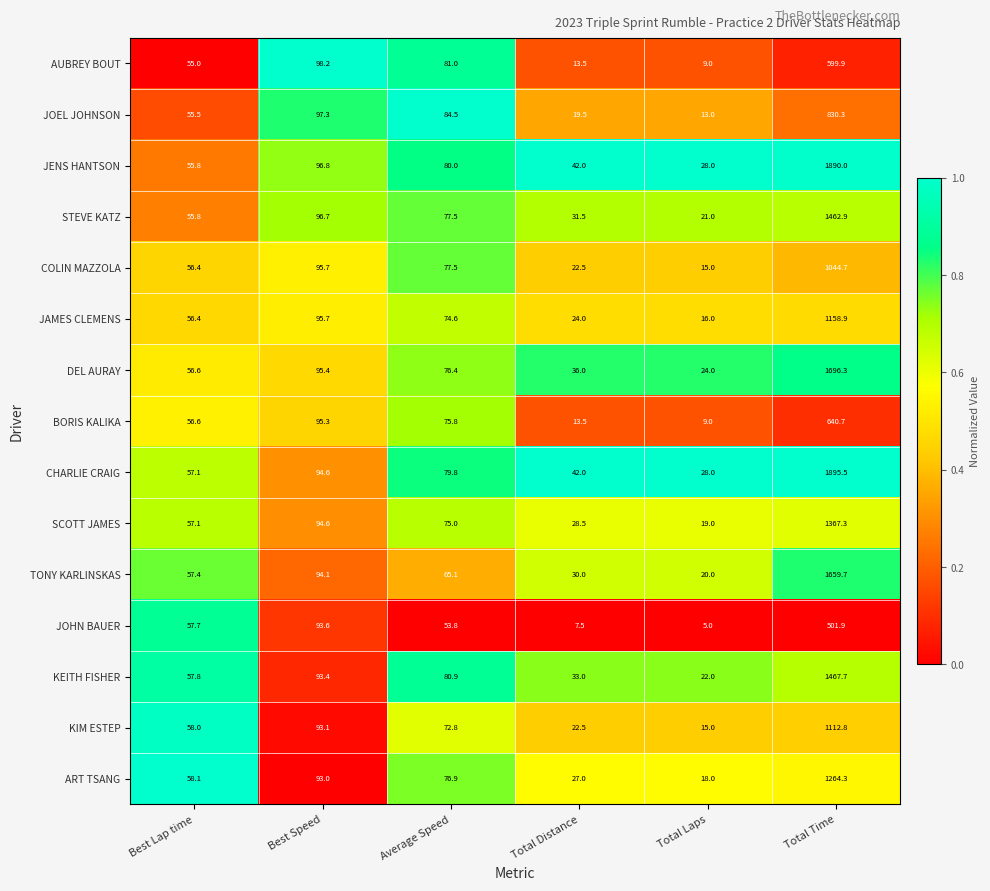

What is the total value across all series at Best Speed?

1427.5